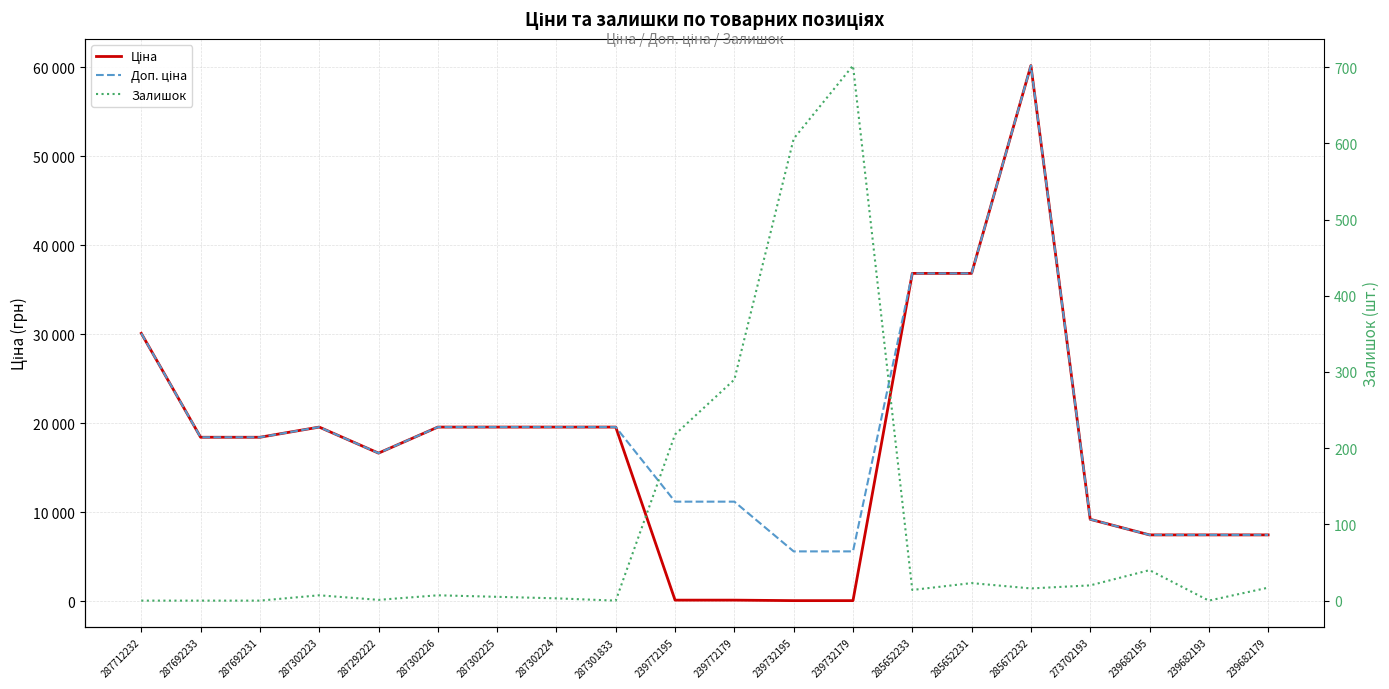

How many data points in Доп. ціна are above 18420?

11